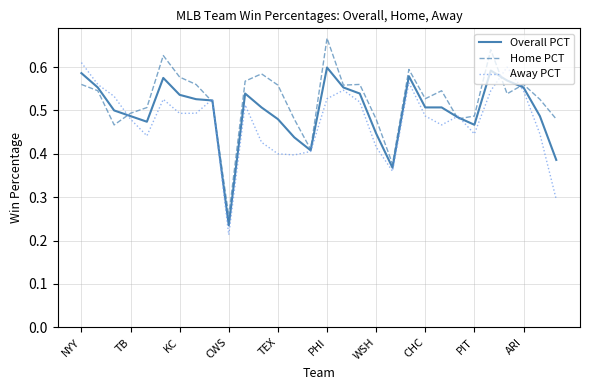

List the series in order of their overall mean, highest first.

Home PCT, Overall PCT, Away PCT